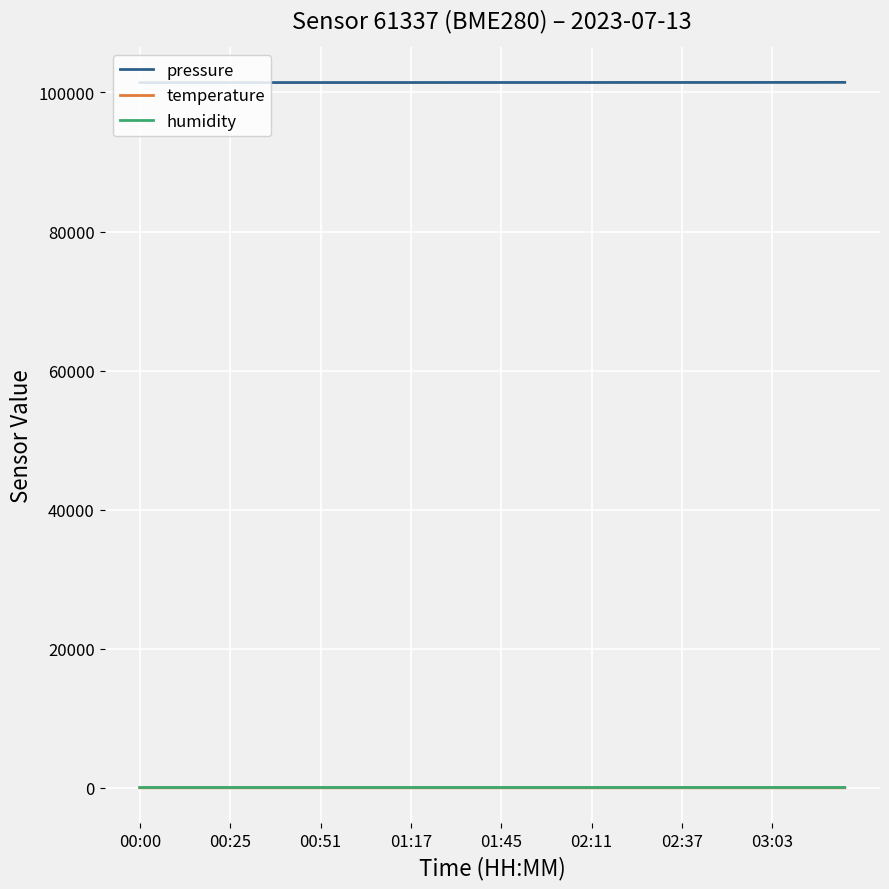

Does the chart display data point markers on the line(s)?

No